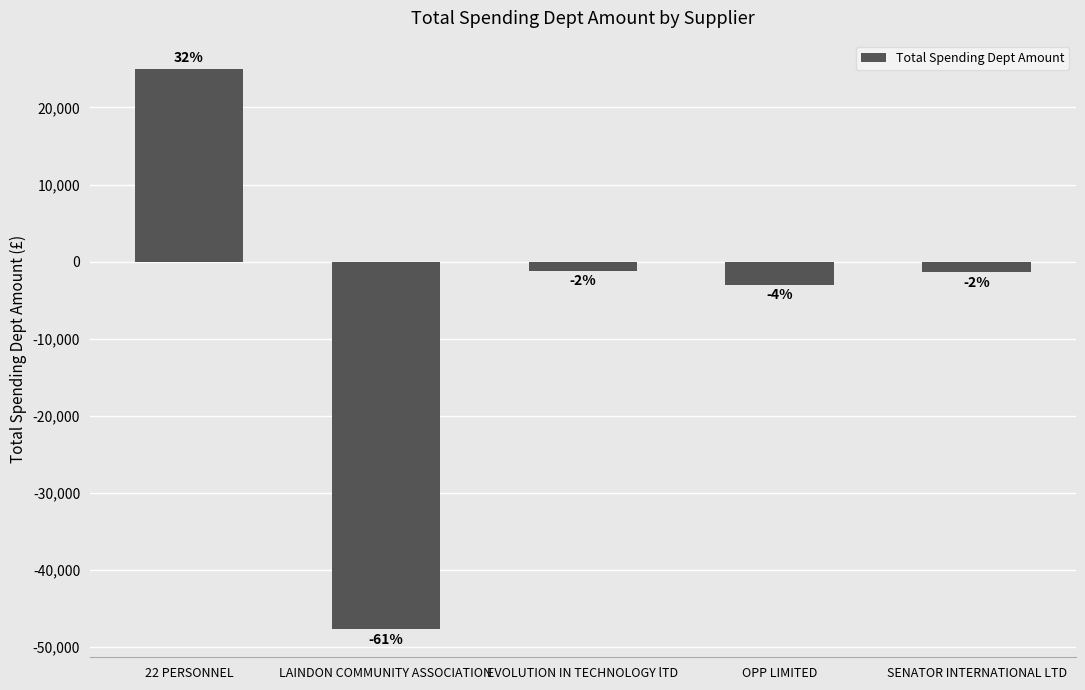

Does the chart contain any negative values?

Yes